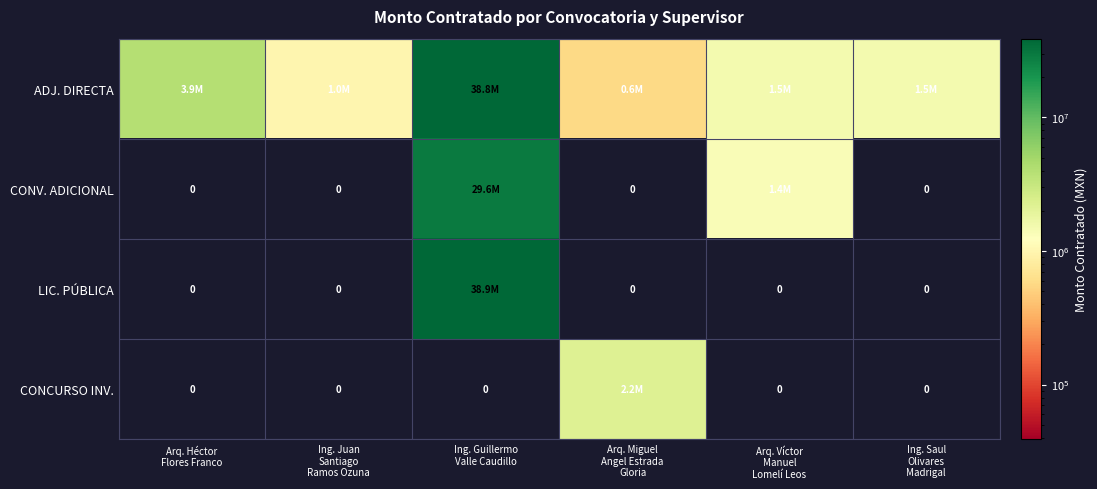

What is the difference between the maximum and minimum values in the LIC. PÚBLICA series?

38860384.2